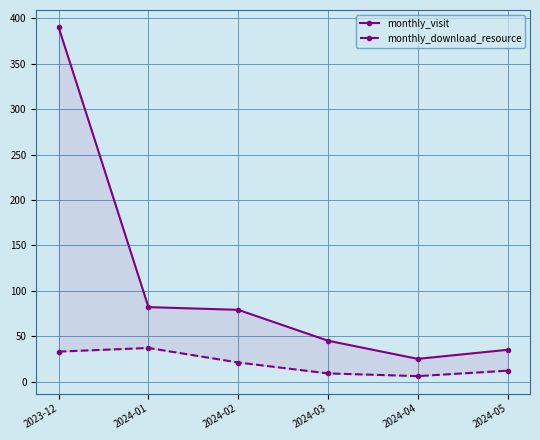

The value of monthly_visit at 2023-12 is 390. True or false?

True